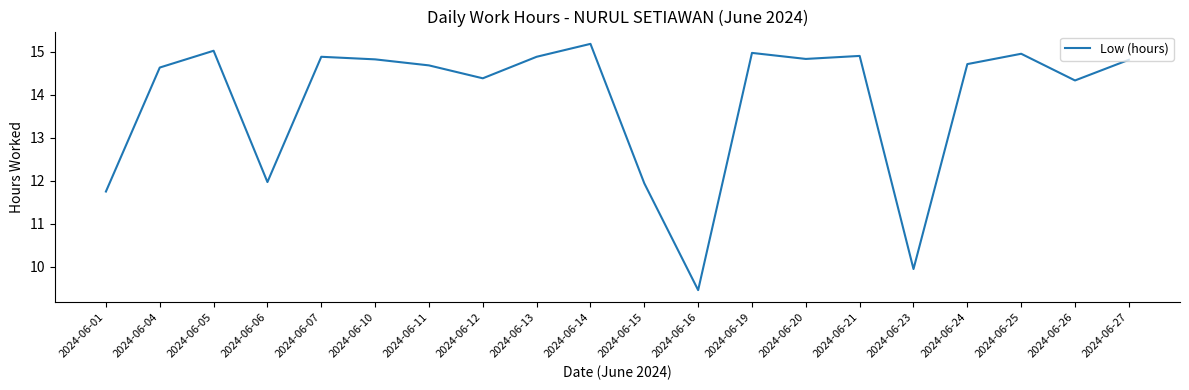

What is the ratio of the value at 2024-06-10 to the value at 2024-06-15?

1.2